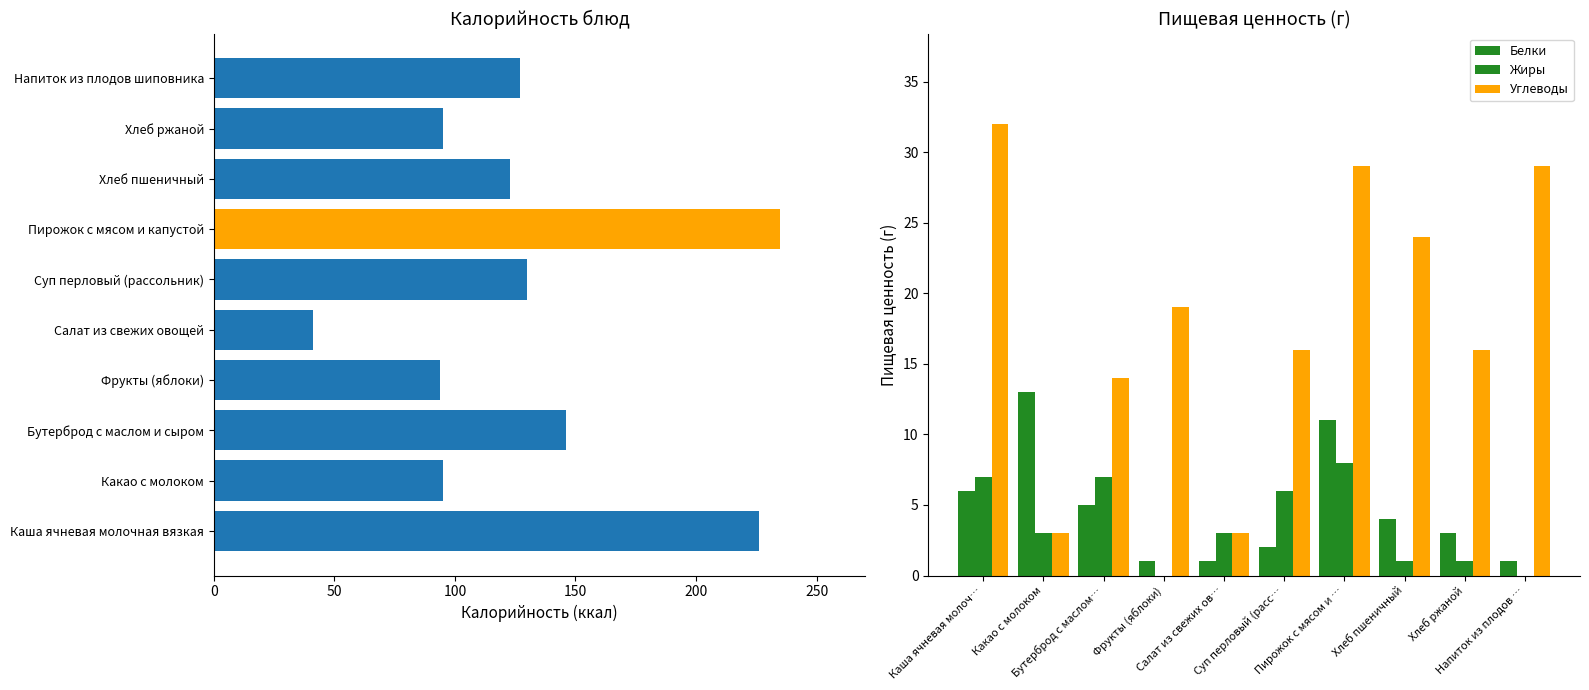

What is the greatest value displayed?

235